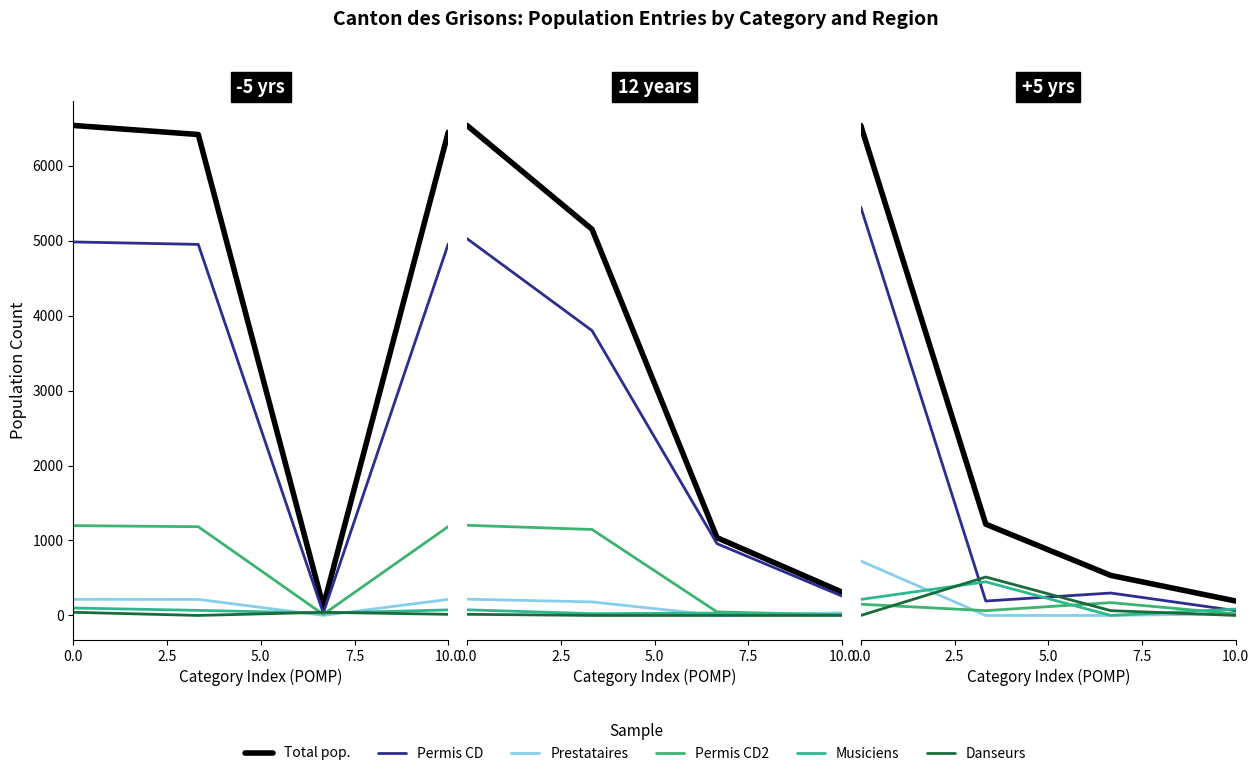

What is the difference between the Prestataires services (Total) values at 7.5 and 2.5?

1